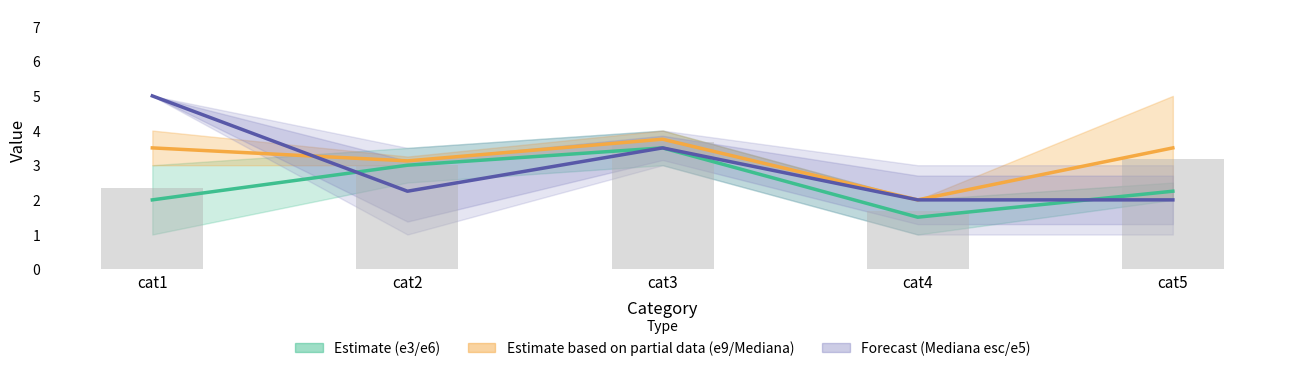

Which category has the highest value in the Mediana esc/e5 midline series?

cat1